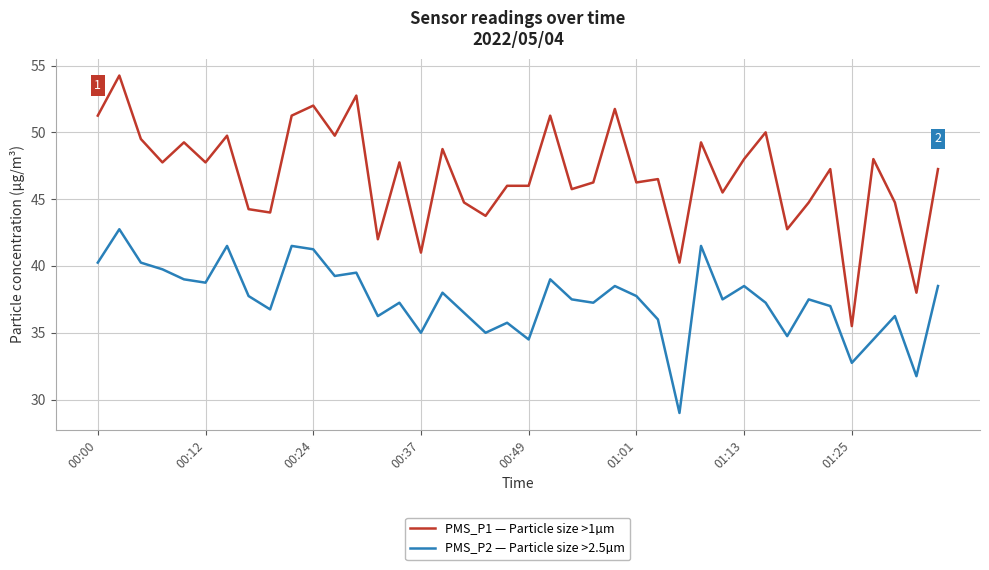

How many lines are shown in the chart?

2